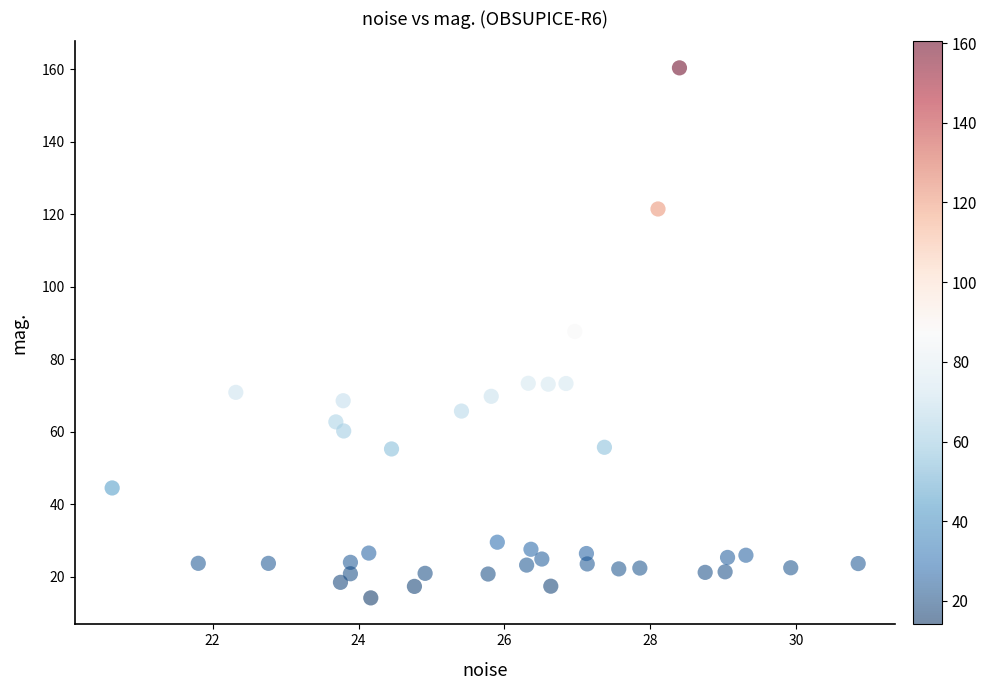

What is the range of Y values (max minus min)?

146.3